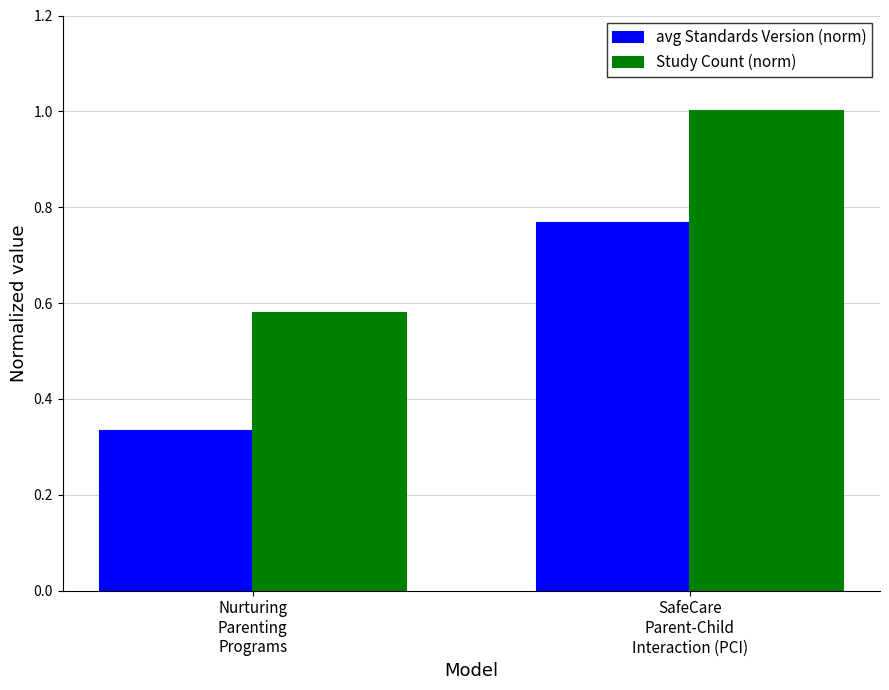

At how many categories does at least one series exceed 0?

2